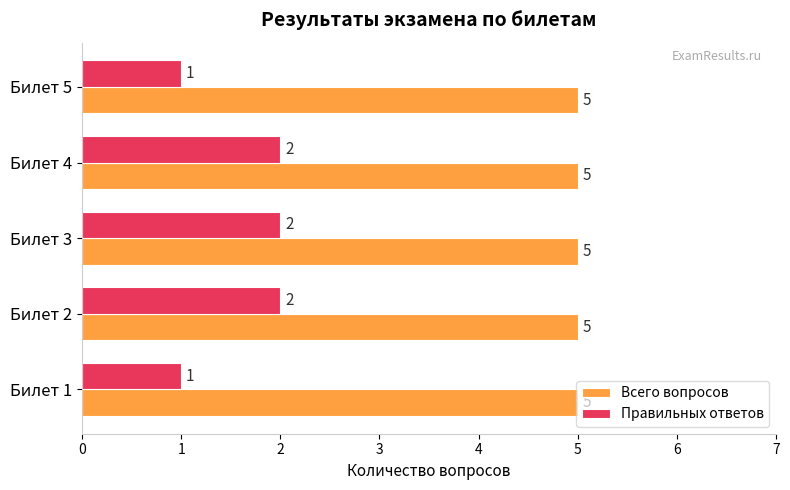

What is the average value of the Правильных ответов series?

2